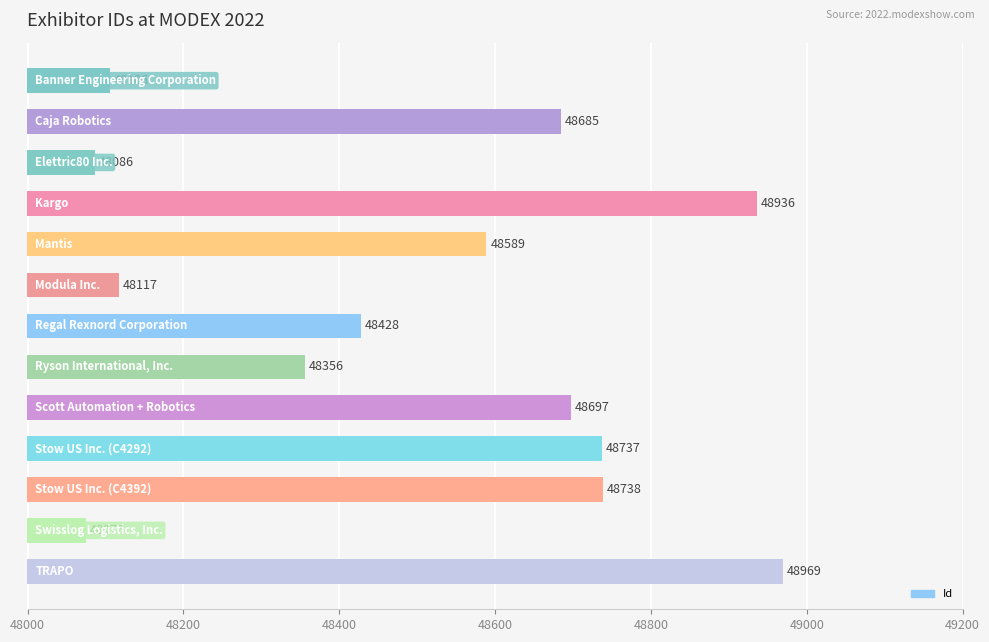

Reading bottom to top, extract all data points from this chart.

48969	48075	48738	48737	48697	48356	48428	48117	48589	48936	48086	48685	48106